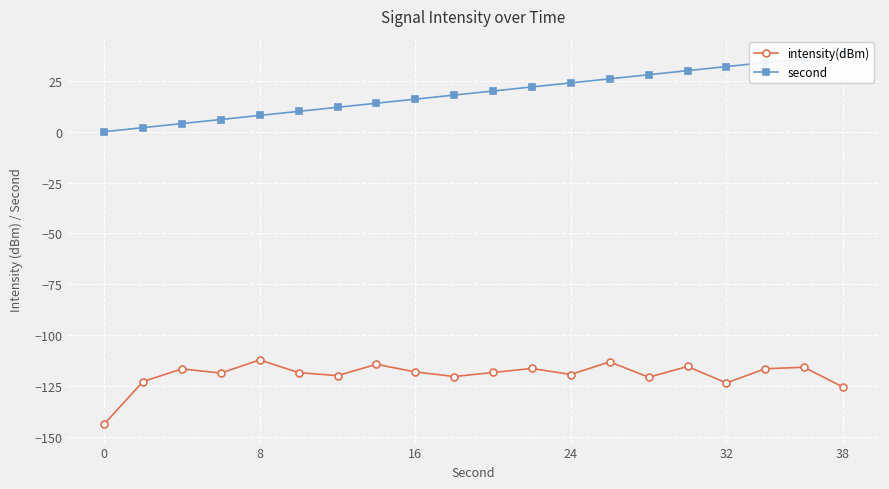

Rank the series by their maximum value, from highest to lowest.

second, intensity(dBm)